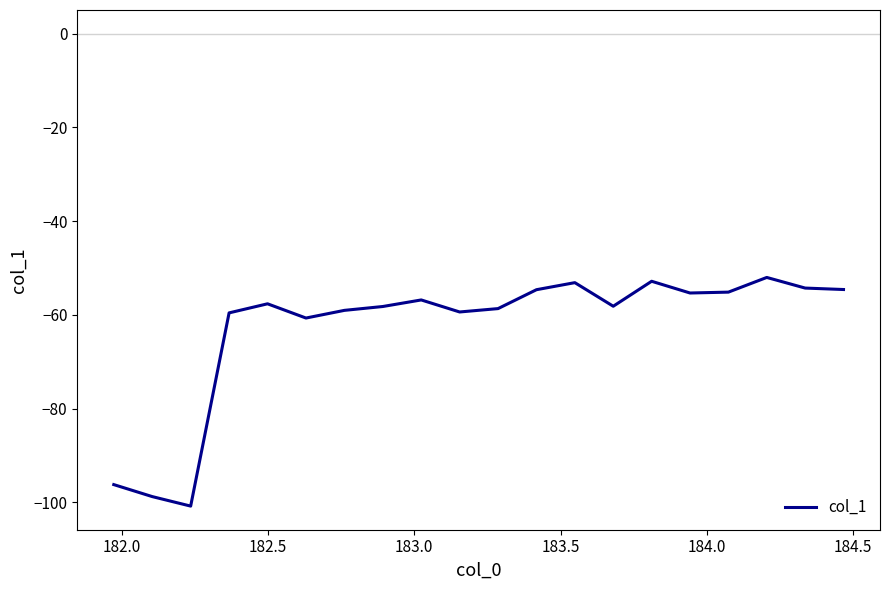

What is the smallest value displayed?

-100.8